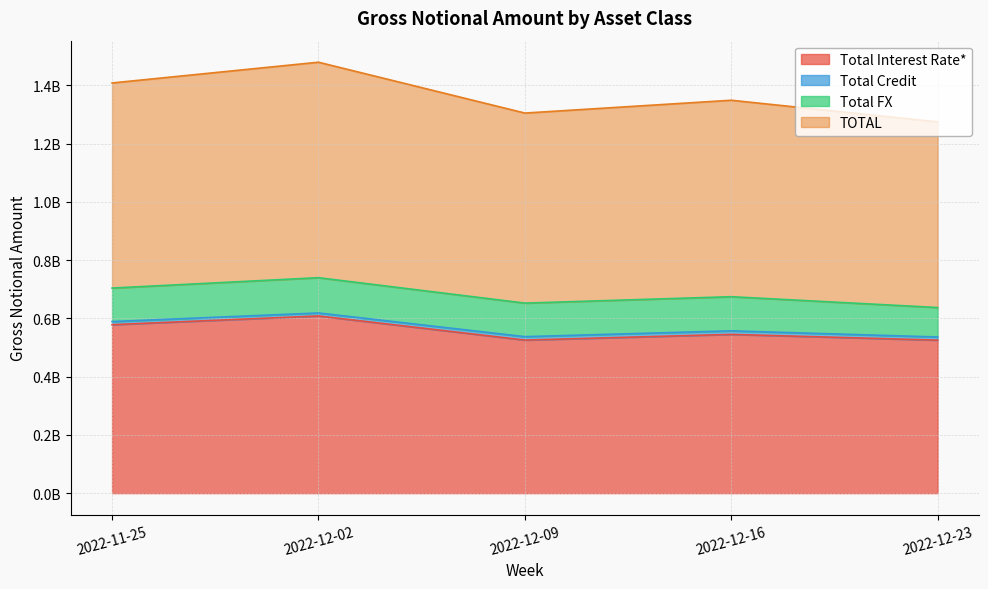

What is the sum of the TOTAL values at 2022-12-16 and 2022-11-25?

1378376787